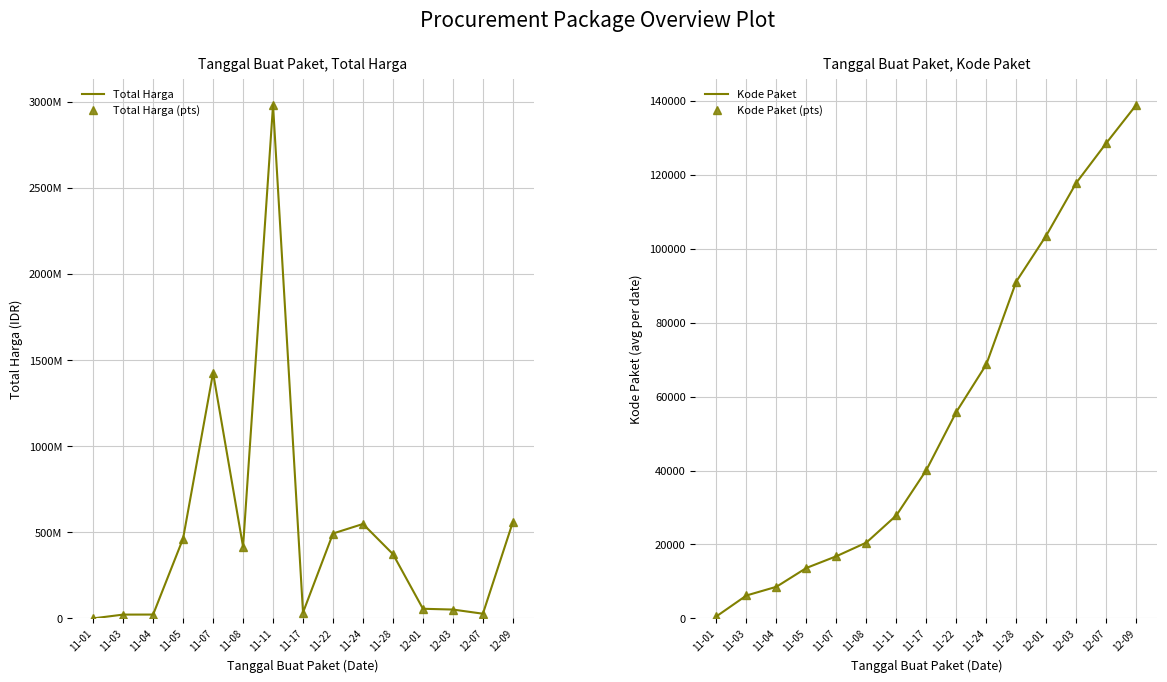

Reading left to right, what are all the values shown in this chart?

Total Harga: 11-01=346053.9	11-03=22313007.1	11-04=22573507.5	11-05=464002100.0	11-07=1425867900.0	11-08=416066800.0	11-11=2979533240.0	11-17=34292000.0	11-22=493000000.0	11-24=548335200.0	11-28=373404000.0	12-01=56152800.0	12-03=51601000.0	12-07=27412000.0	12-09=559971000.0
Total Harga (pts): 11-01=346053.9	11-03=22313007.1	11-04=22573507.5	11-05=464002100.0	11-07=1425867900.0	11-08=416066800.0	11-11=2979533240.0	11-17=34292000.0	11-22=493000000.0	11-24=548335200.0	11-28=373404000.0	12-01=56152800.0	12-03=51601000.0	12-07=27412000.0	12-09=559971000.0
Kode Paket: 11-01=569.5	11-03=6209.8	11-04=8561.2	11-05=13652.0	11-07=16823.0	11-08=20513.6	11-11=27862.3	11-17=40112.0	11-22=55826.0	11-24=68673.5	11-28=91101.0	12-01=103541.0	12-03=117783.0	12-07=128516.0	12-09=138846.5
Kode Paket (pts): 11-01=569.5	11-03=6209.8	11-04=8561.2	11-05=13652.0	11-07=16823.0	11-08=20513.6	11-11=27862.3	11-17=40112.0	11-22=55826.0	11-24=68673.5	11-28=91101.0	12-01=103541.0	12-03=117783.0	12-07=128516.0	12-09=138846.5